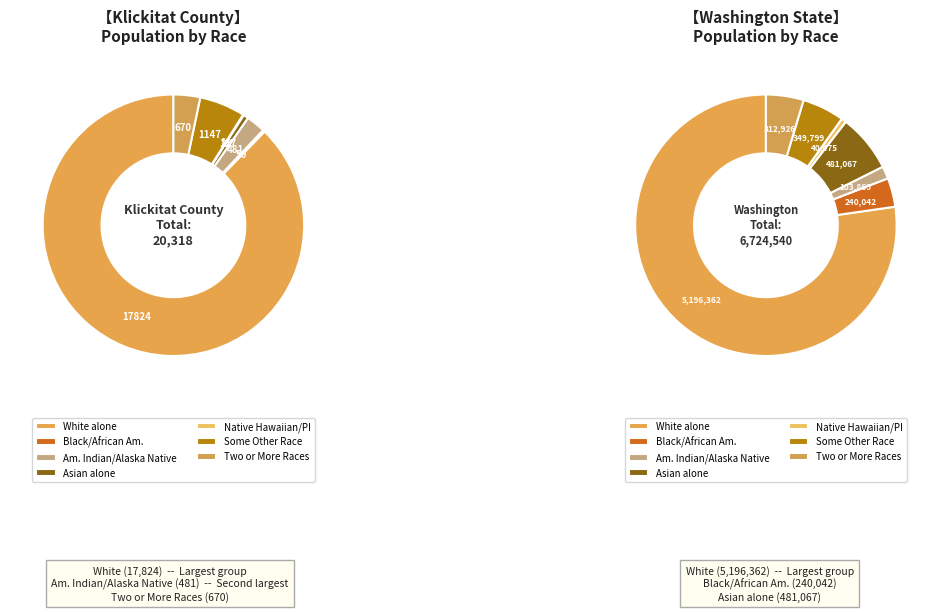

Which category has the biggest portion of the pie?

White alone